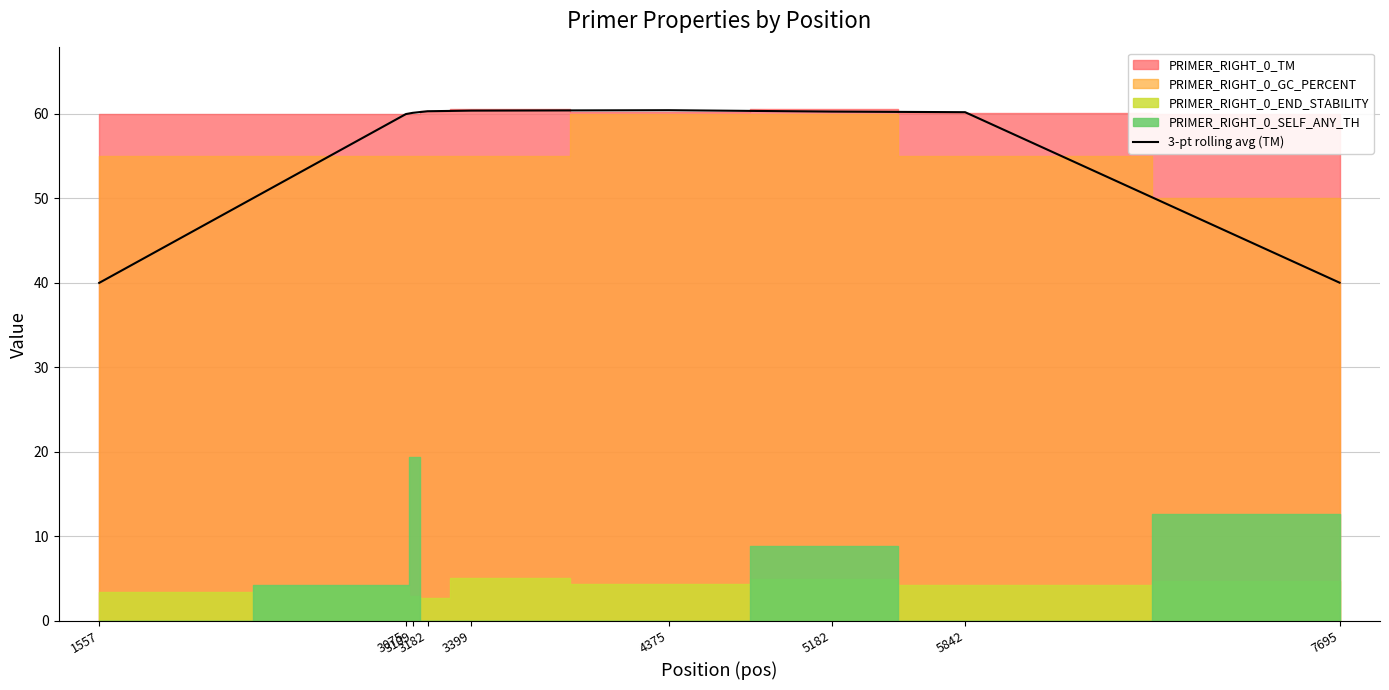

Reading left to right, extract all data points from this chart.

1557=40.0	3075=60.0	3109=60.1	3182=60.3	3399=60.4	4375=60.4	5182=60.3	5842=60.2	7695=40.0